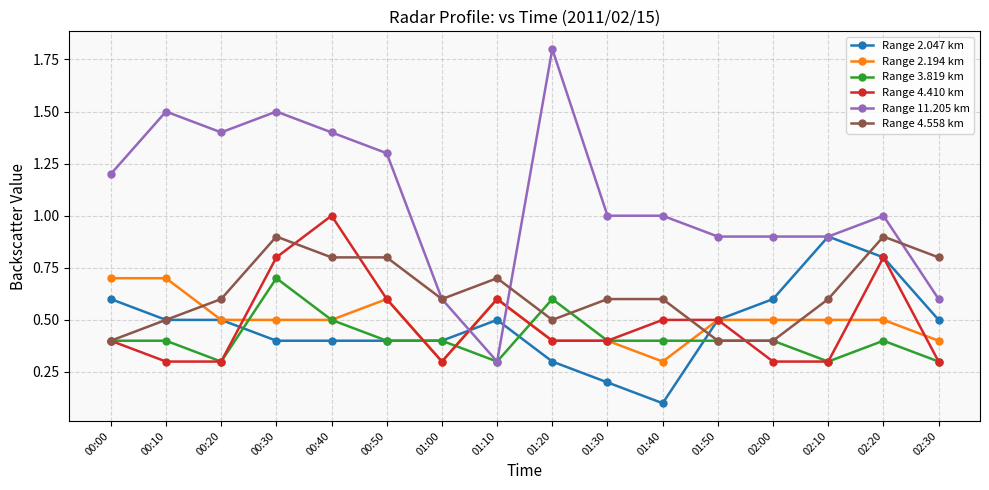

At which category does the chart reach its peak across all series?

01:20